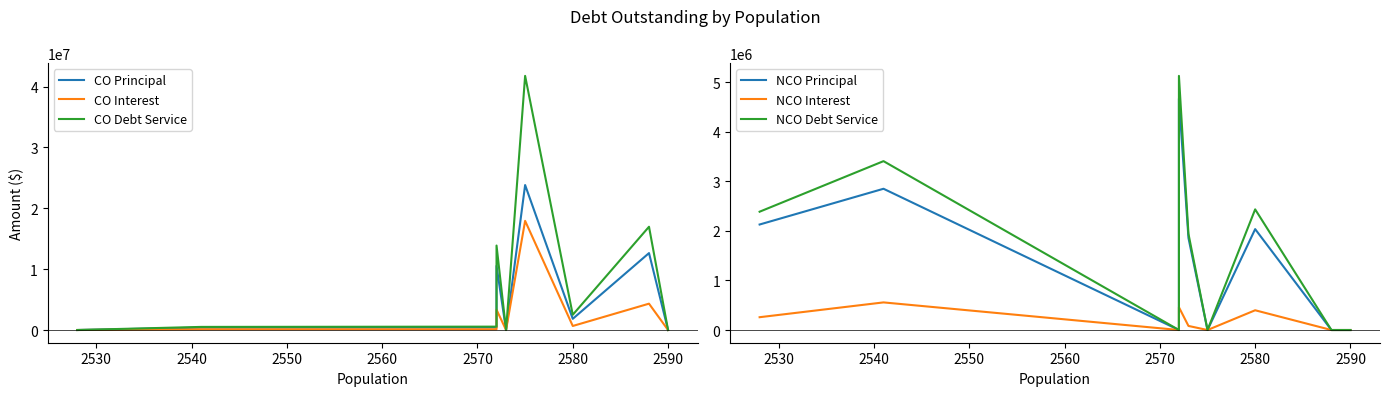

How many values in the CO Interest series are below 122429?

4